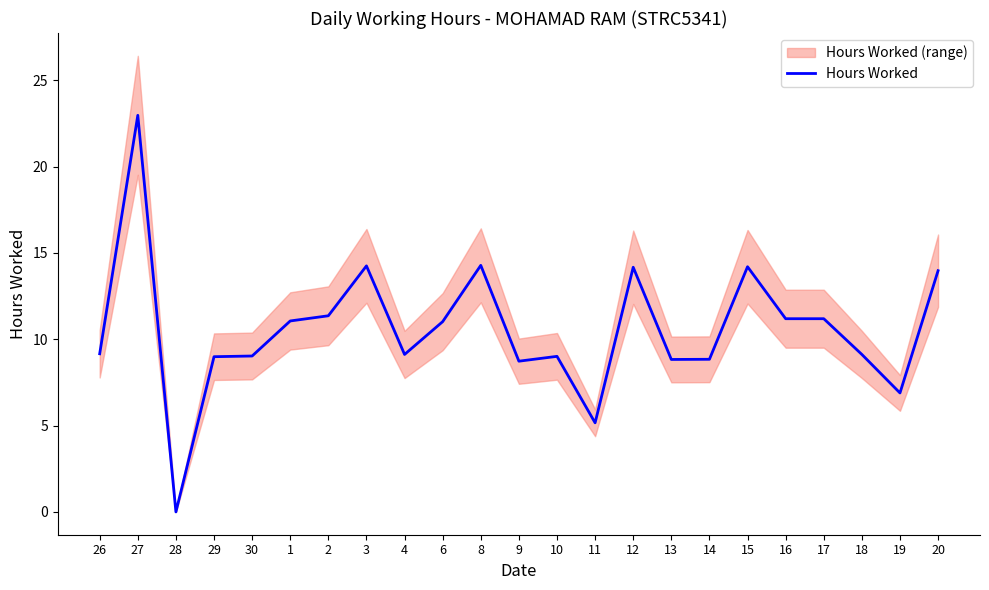

Approximately how many times larger is the value at 27 compared to 15?

1.6